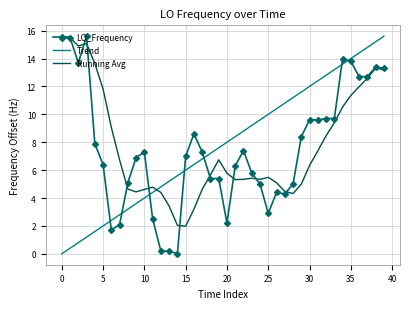

Which series ends up on top after the final intersection of Trend and Running Avg?

Trend